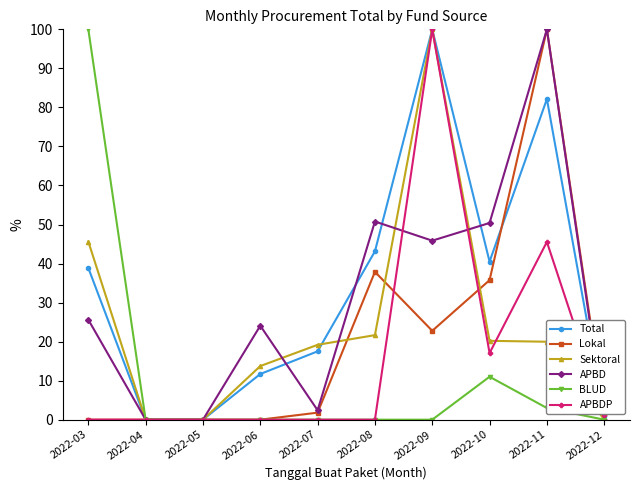

Which series has the largest total across all categories?

Total